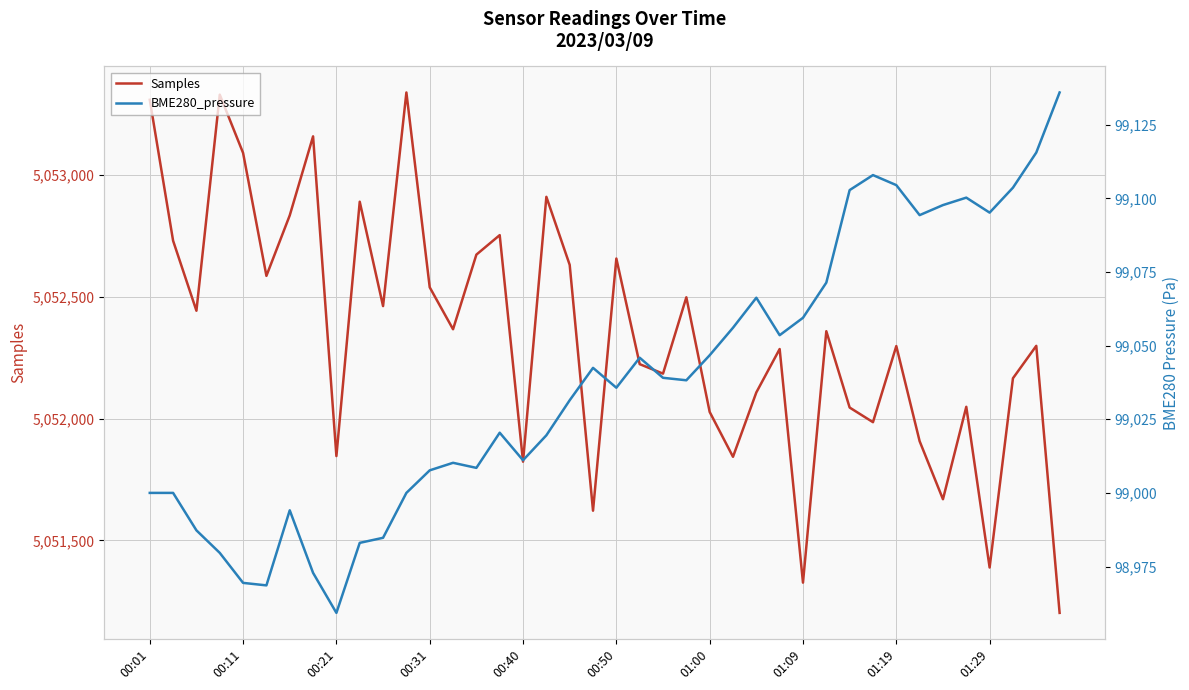

What is the value of the BME280_pressure point at the 6th from the left?

98968.6